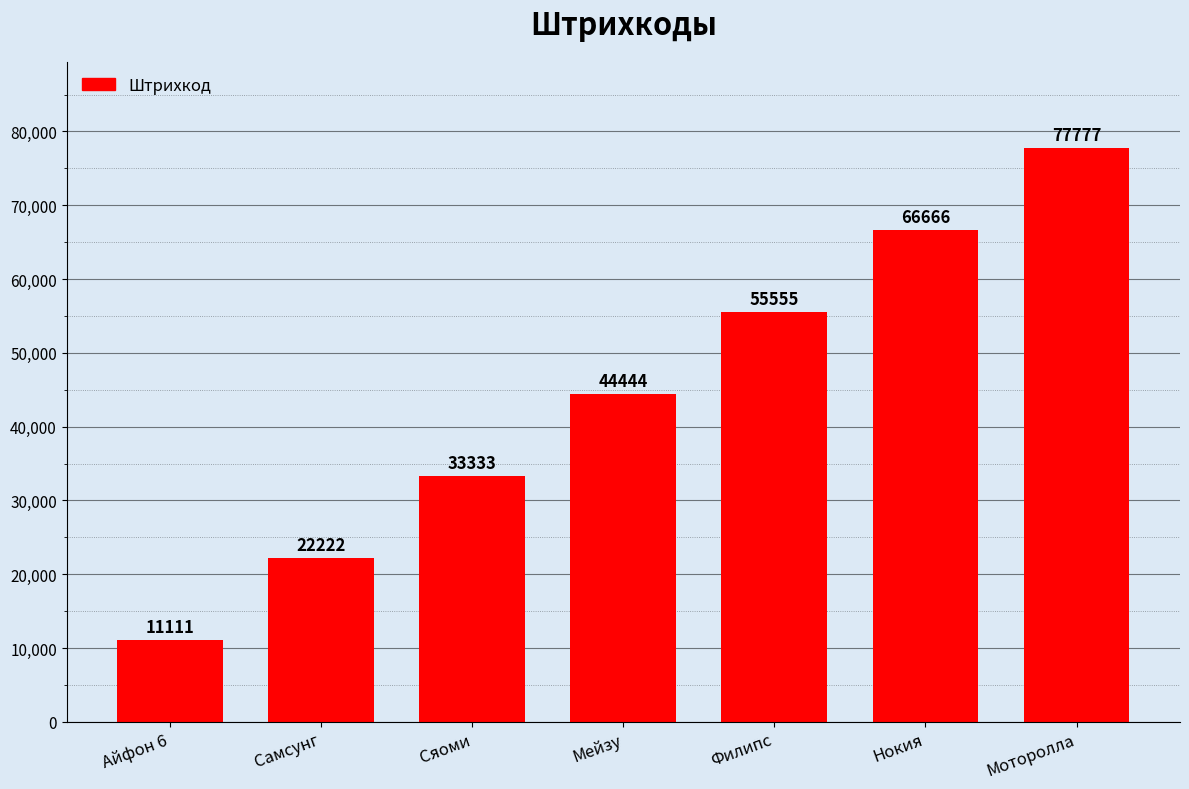

Read the value at Нокия, to the nearest 10.

66670